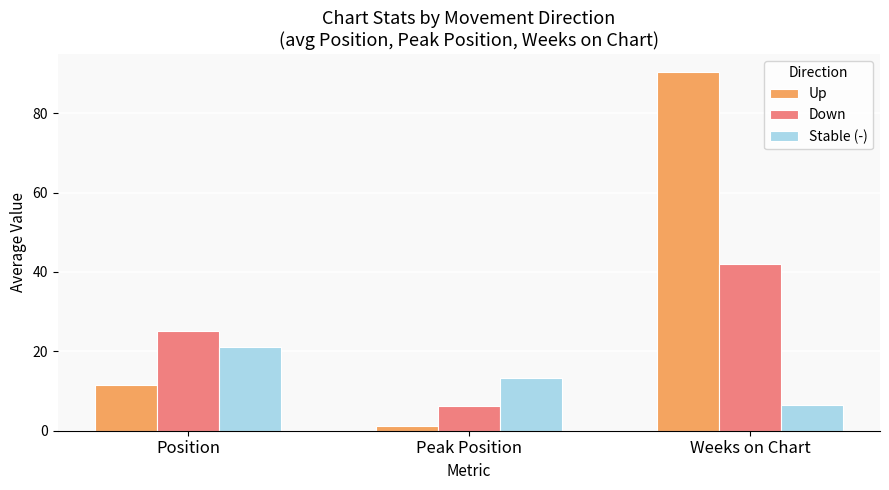

How many categories are shown in the chart?

3